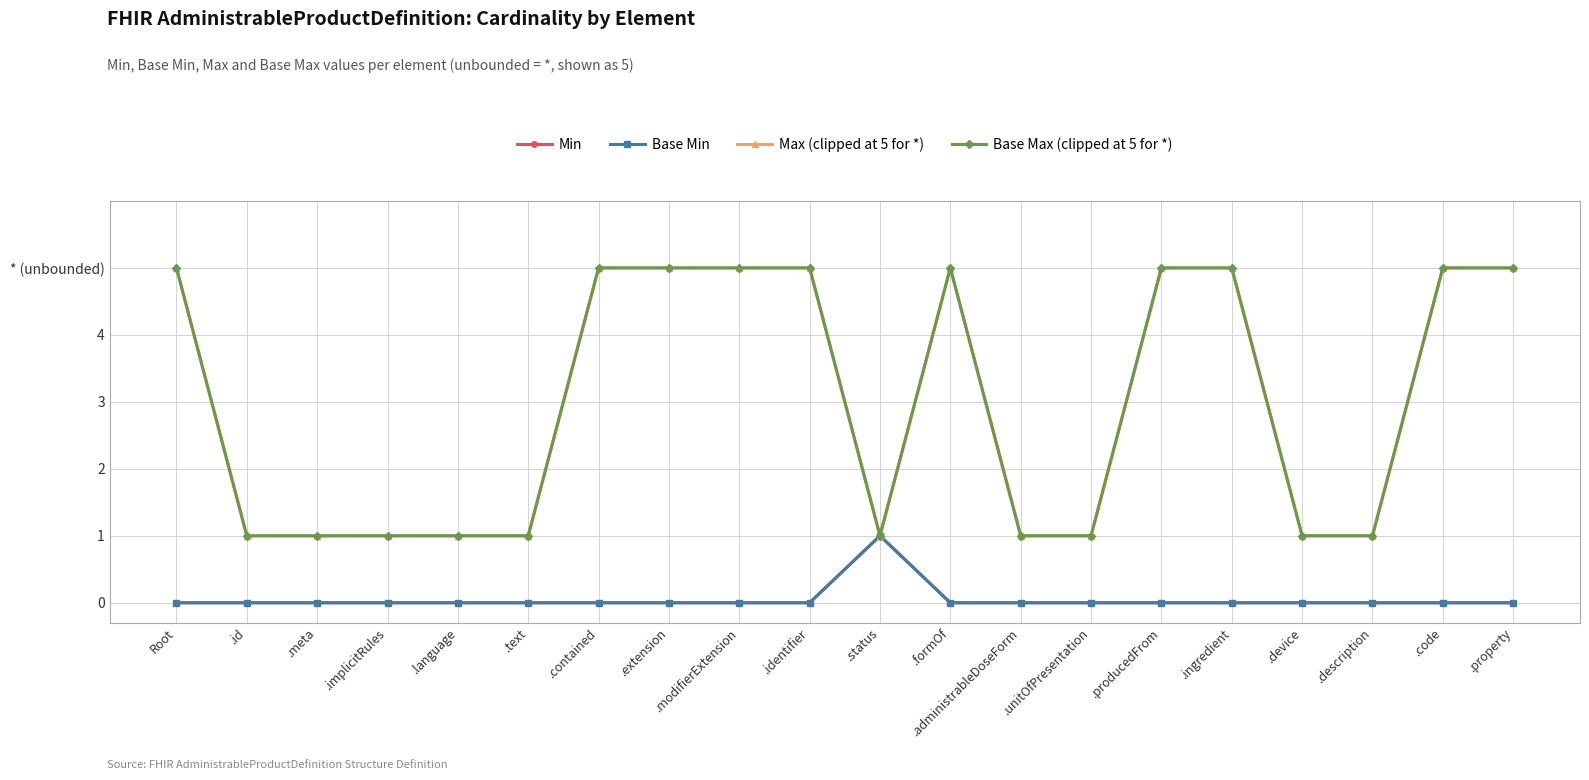

Does the chart have visible grid lines?

Yes